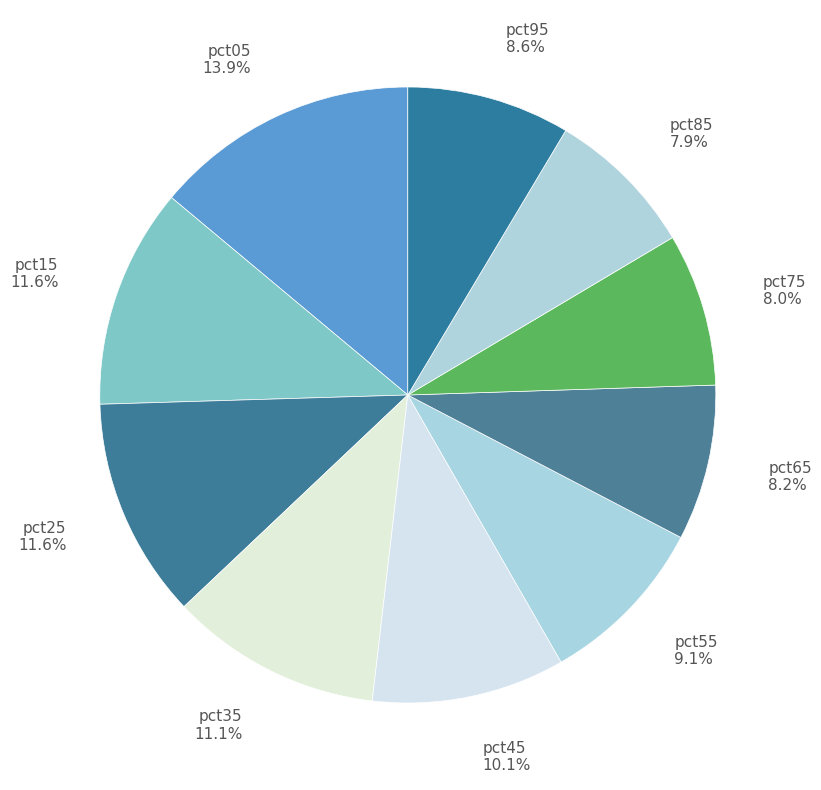

Count the number of slices in the pie.

10